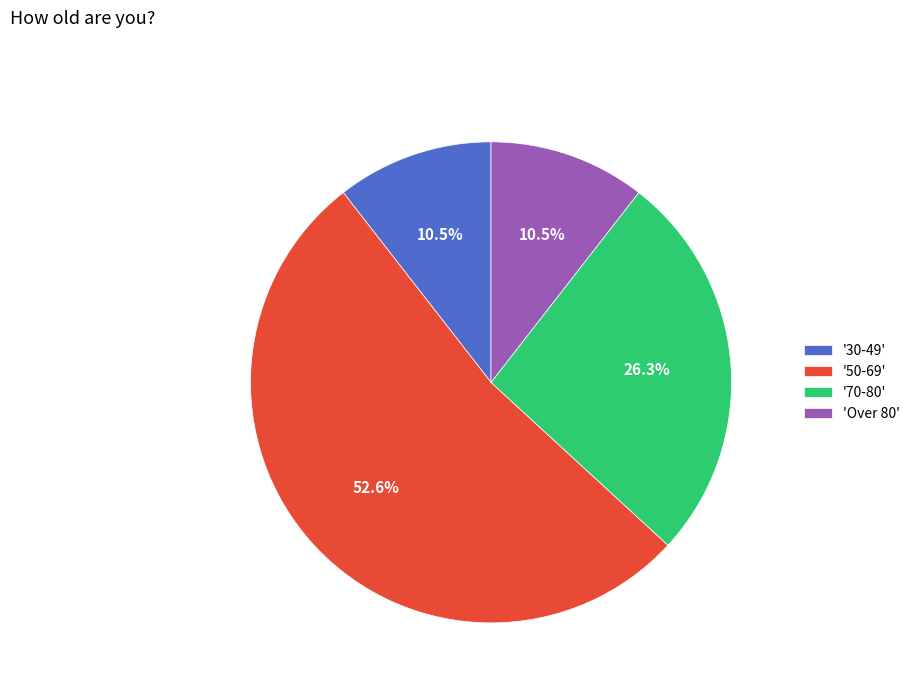

Which slice represents more than half of the pie?

'50-69'